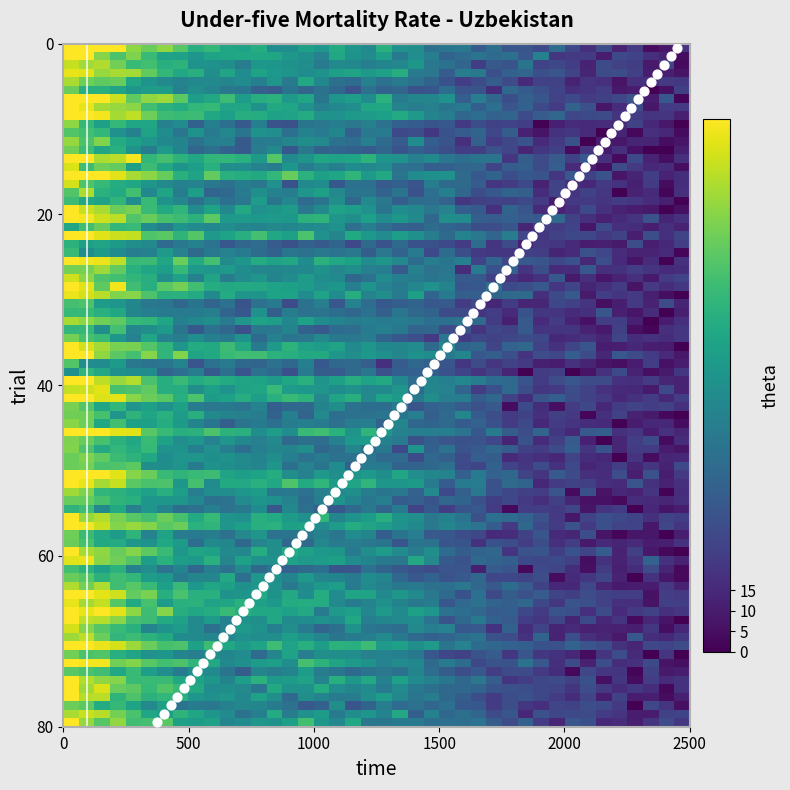

What is the range of Y values (max minus min)?

79.0